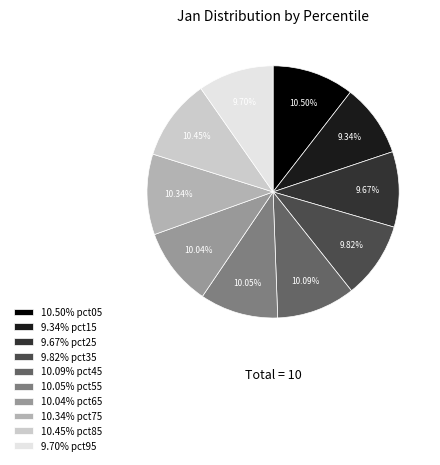

Is there any slice that represents more than half of the pie?

No